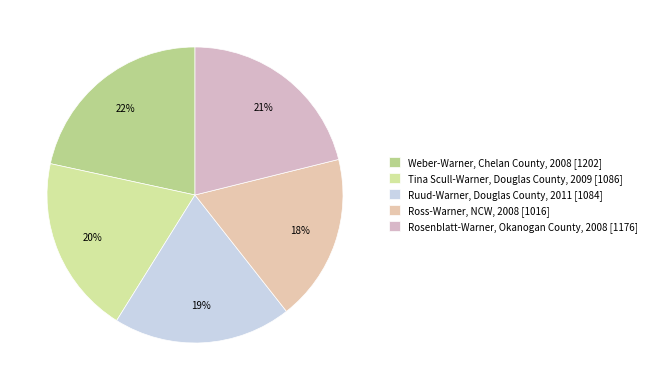

How many segments does this pie chart have?

5